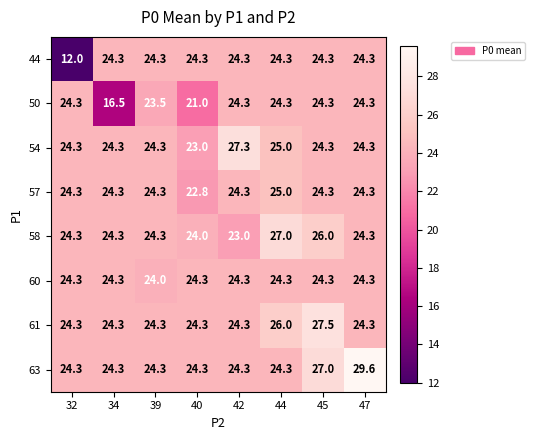

Which series has the widest spread of values?

44